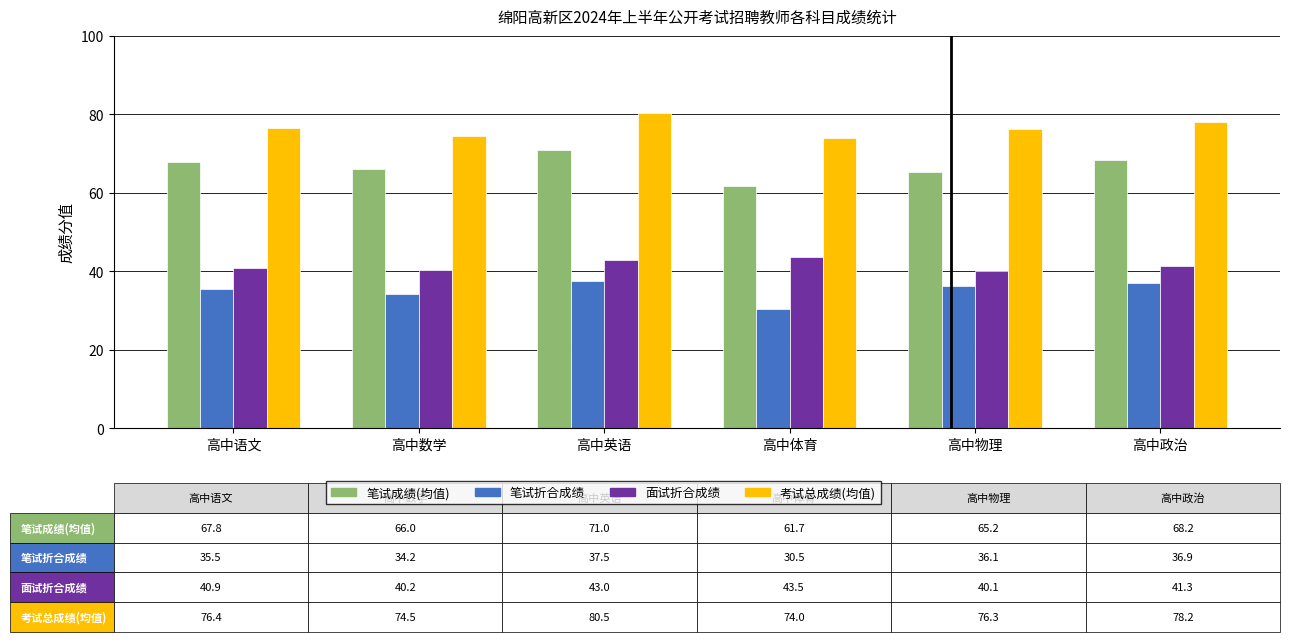

At which category is the sum across all series the highest?

高中英语